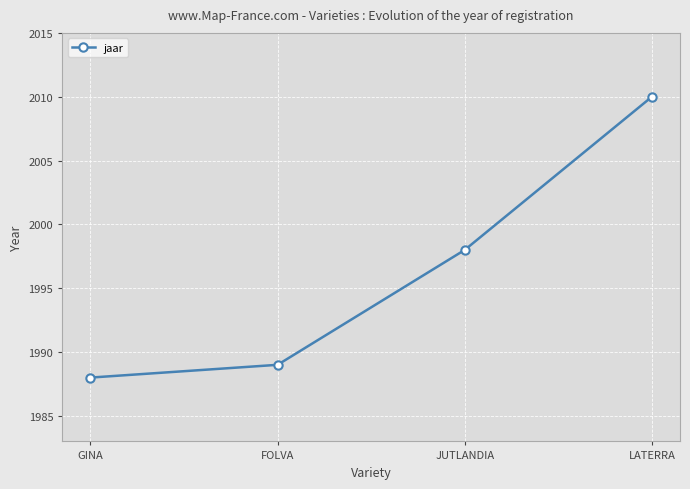

What position from the left is FOLVA?

2